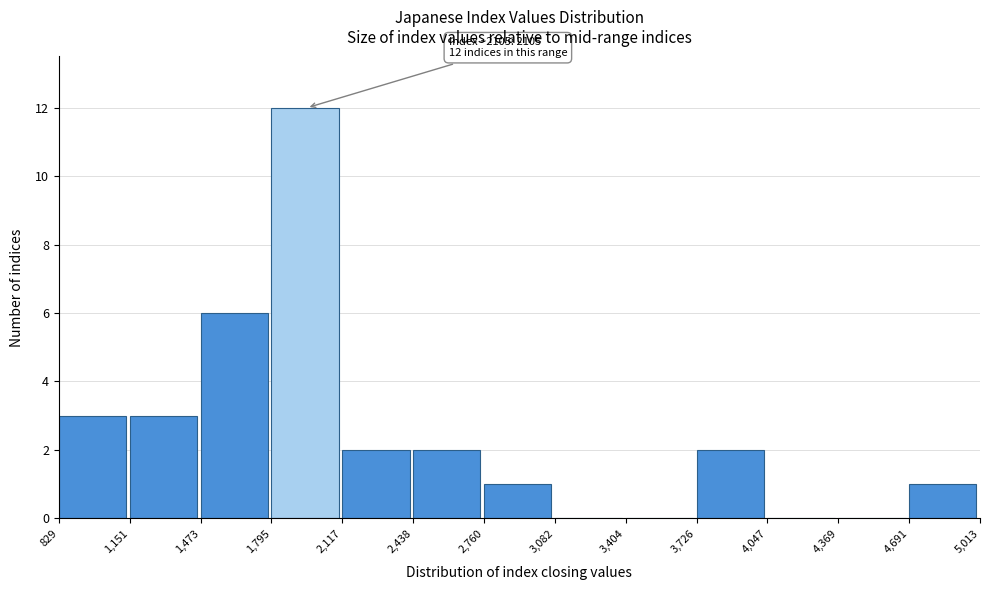

Which range on the x-axis has the tallest bar?

1,795 to 2,117